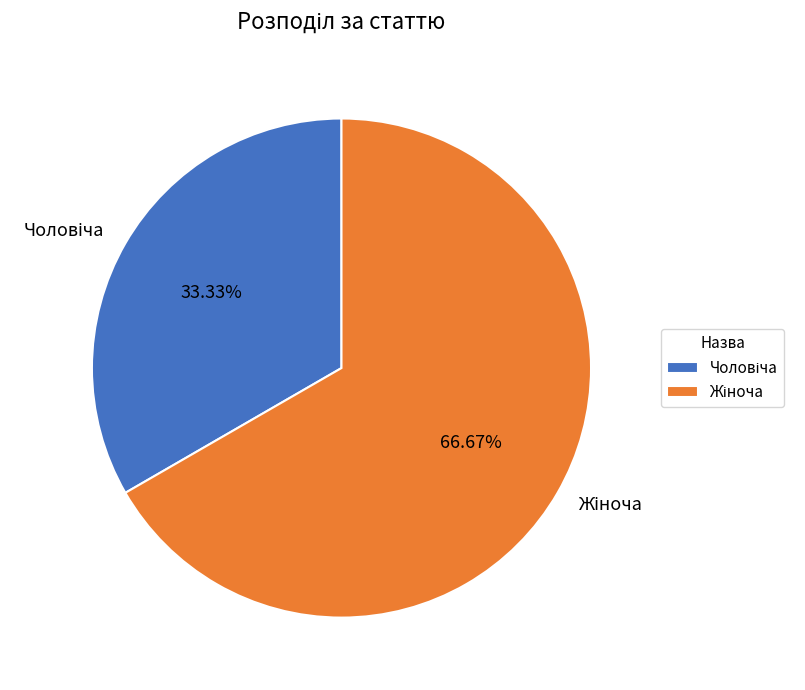

How many segments does this pie chart have?

2